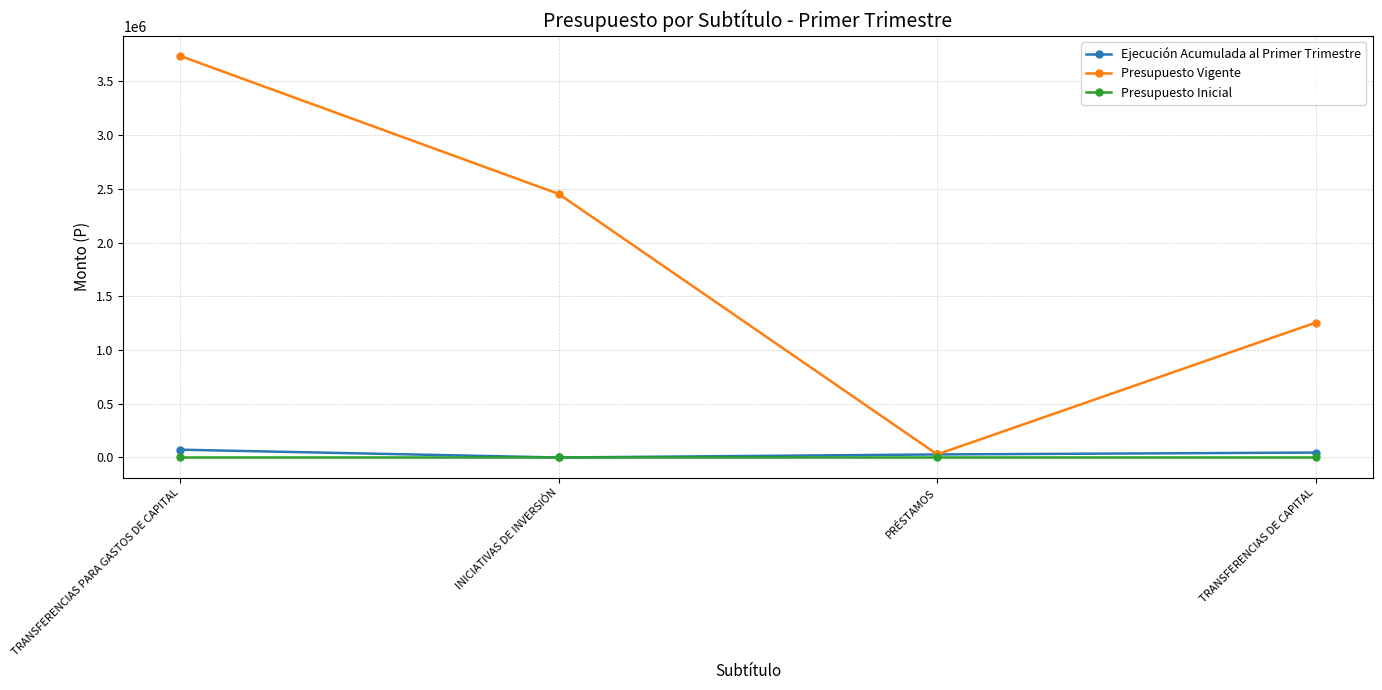

Count the Ejecución Acumulada al Primer Trimestre values in the range 28265 to 72666.

3